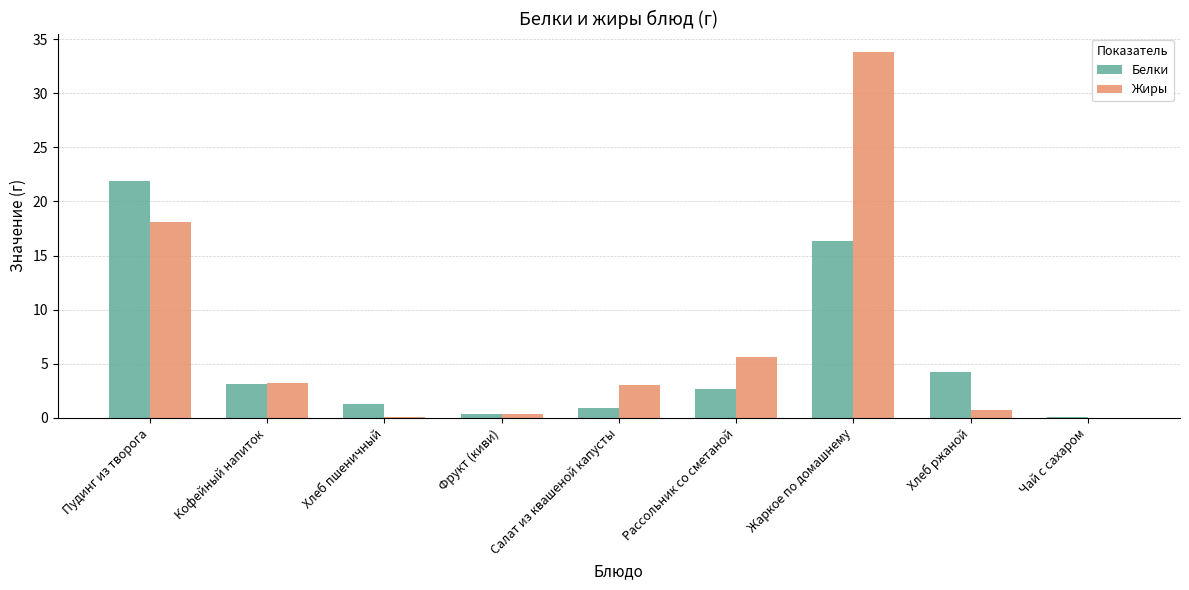

At which label does Белки reach its peak?

Пудинг из творога